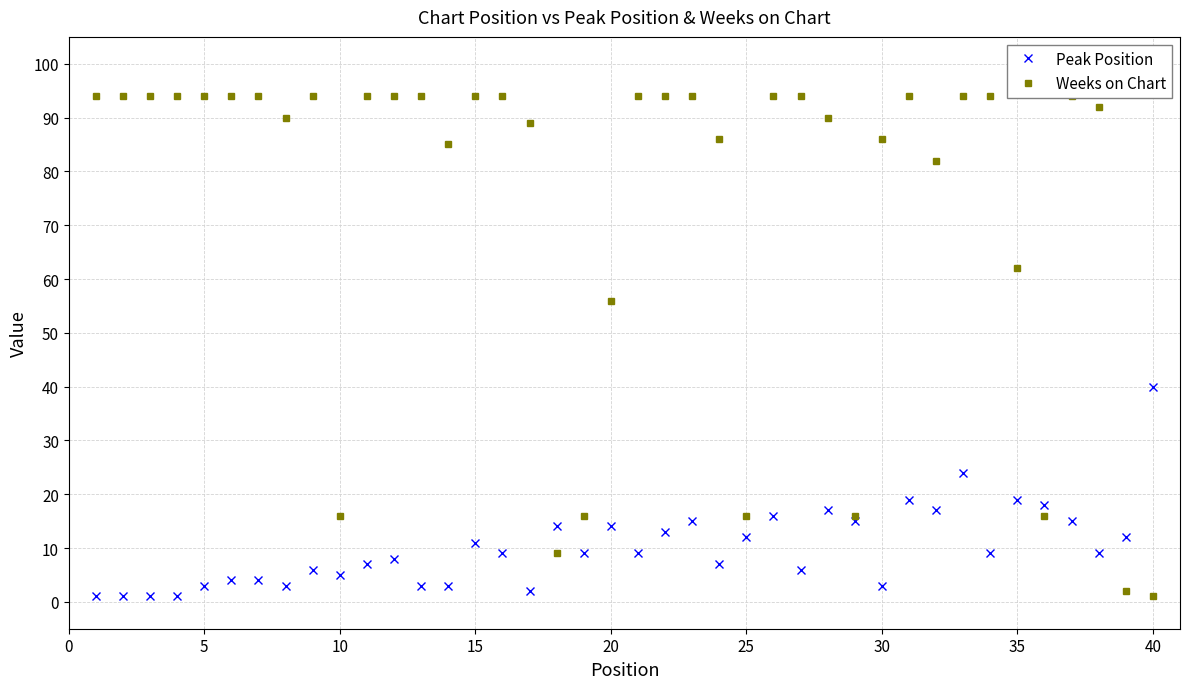

True or false: Peak Position has more than 1 points higher than both neighbors.

True